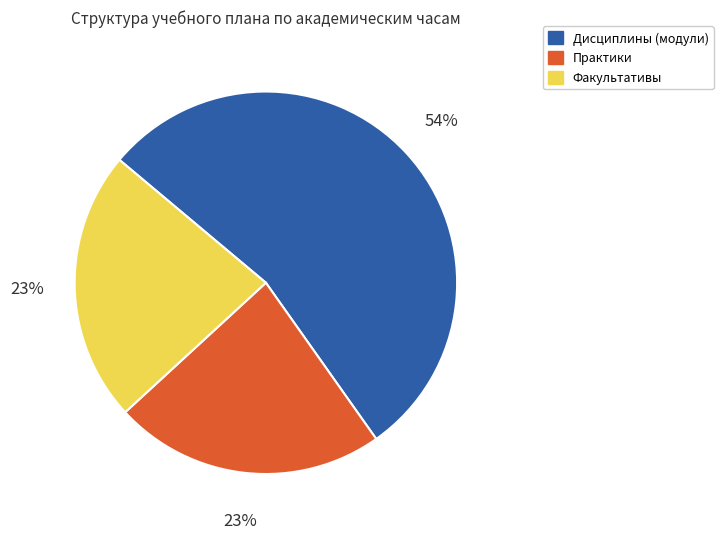

The Практики slice represents 32% of the pie. True or false?

False